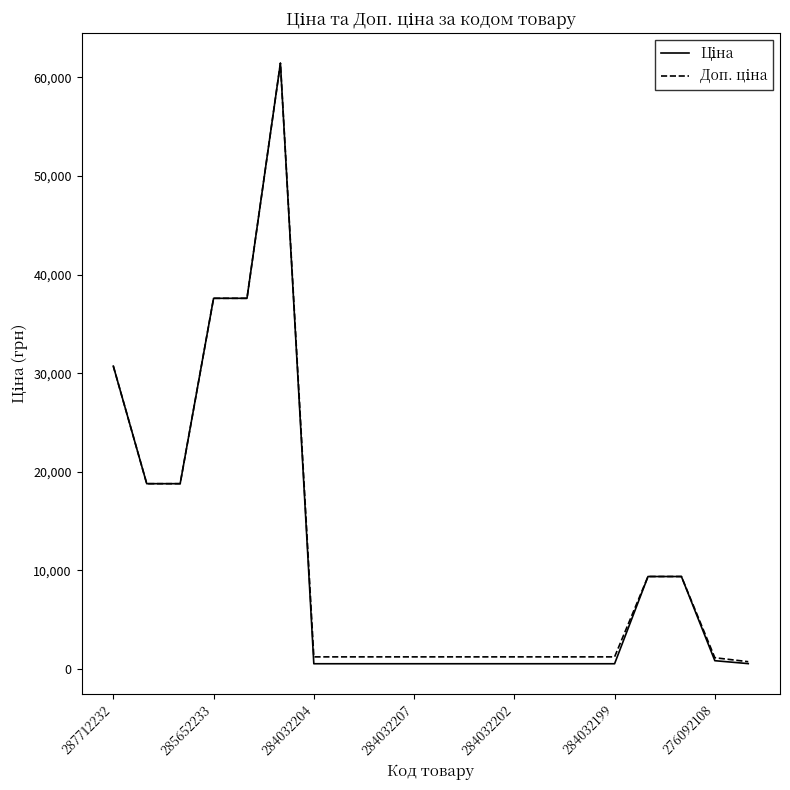

What is the maximum value shown in the chart?

61434.3